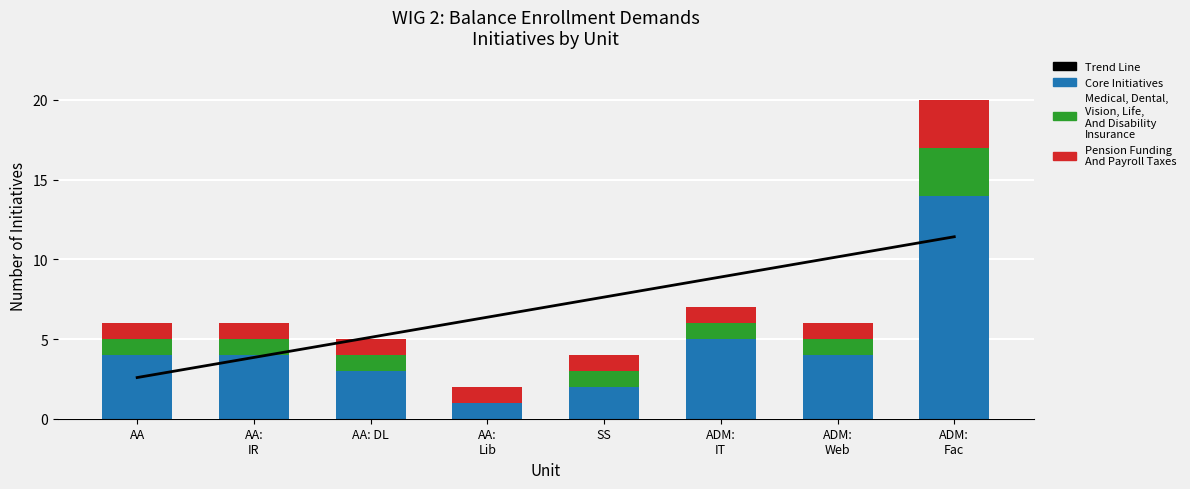

Which category has the highest value in the Pension Funding And Payroll Taxes series?

ADM:
Fac